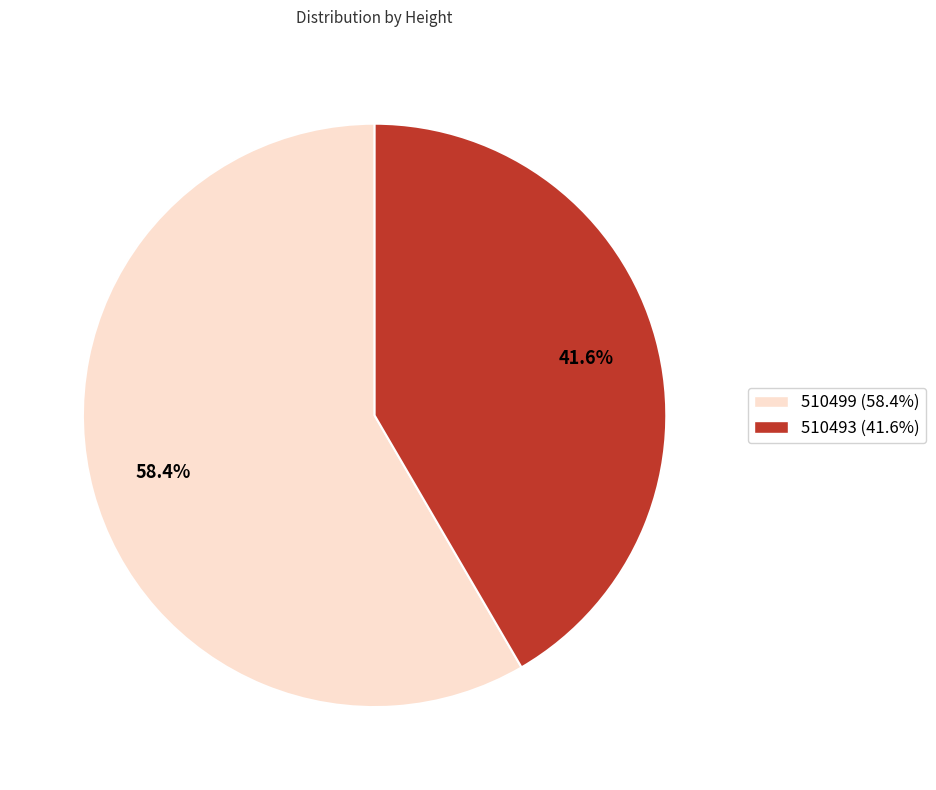

What is the largest slice in the pie chart?

510499